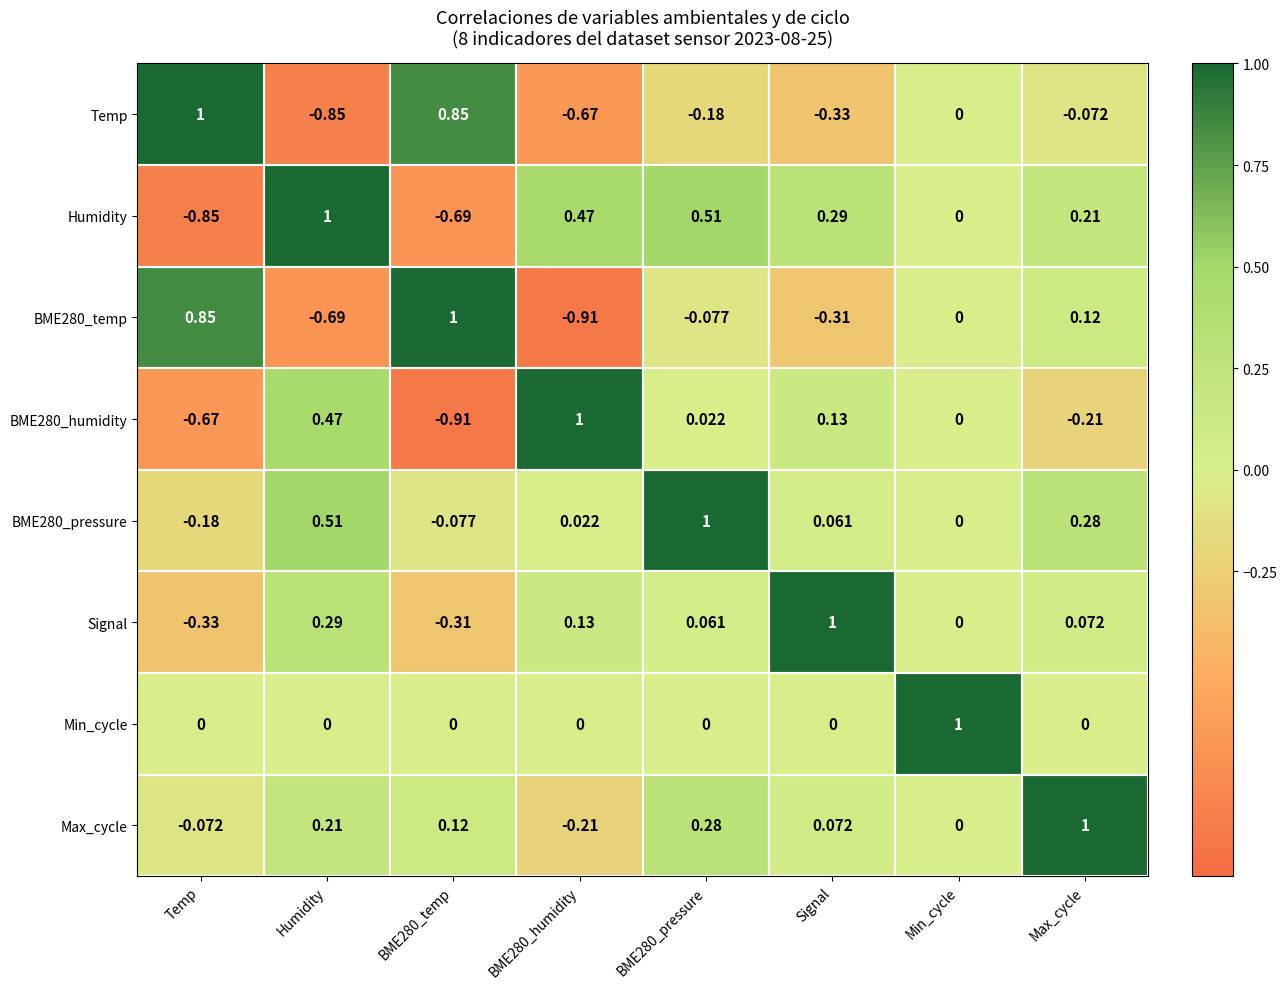

Which series has the largest total across all categories?

BME280_pressure